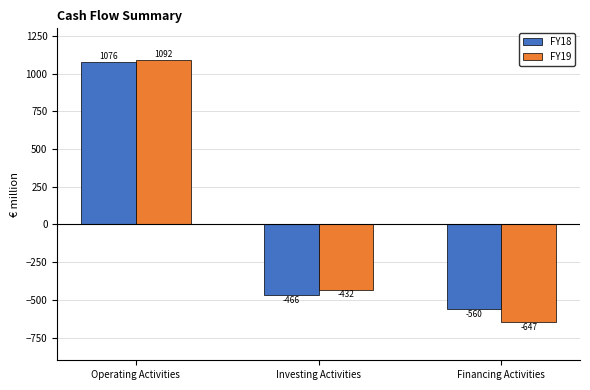

What position from the right is Investing Activities?

2